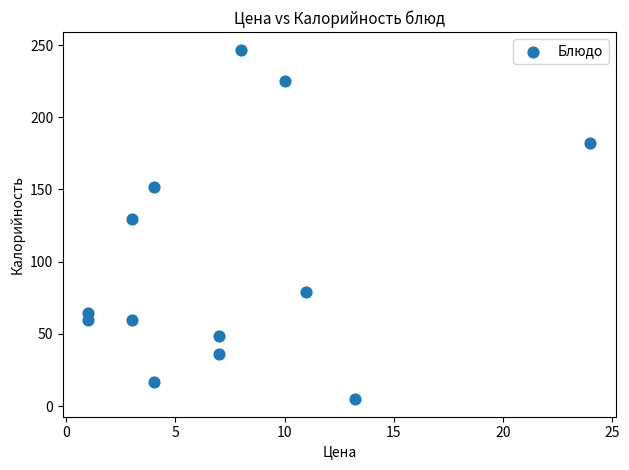

What is the range of X values (max minus min)?

23.0